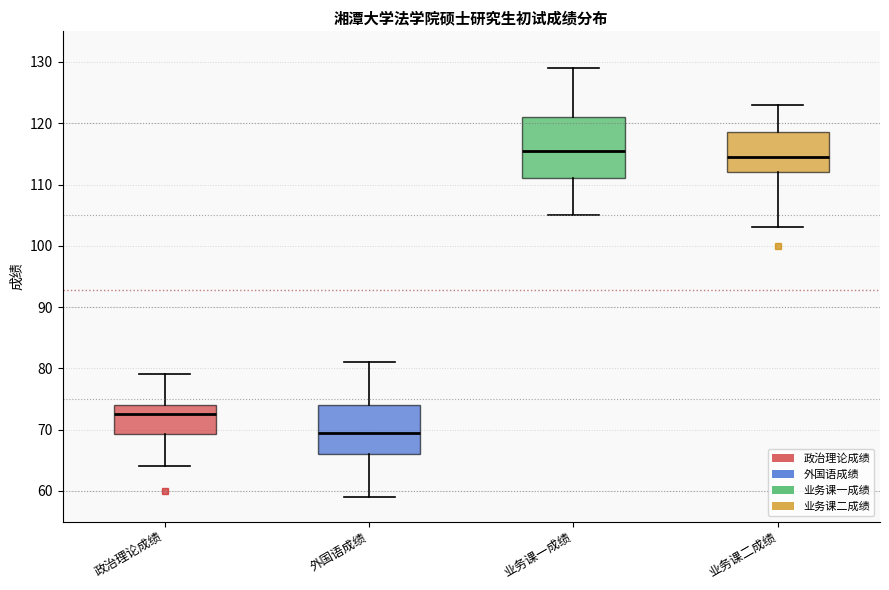

Which box's median line is the highest?

业务课一成绩